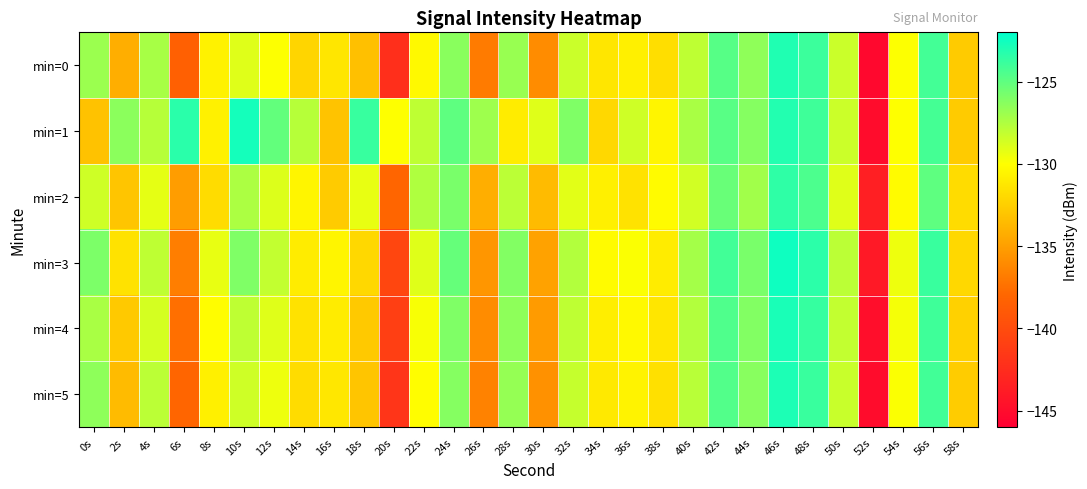

Which series changed the most between 18s and 50s?

min=0